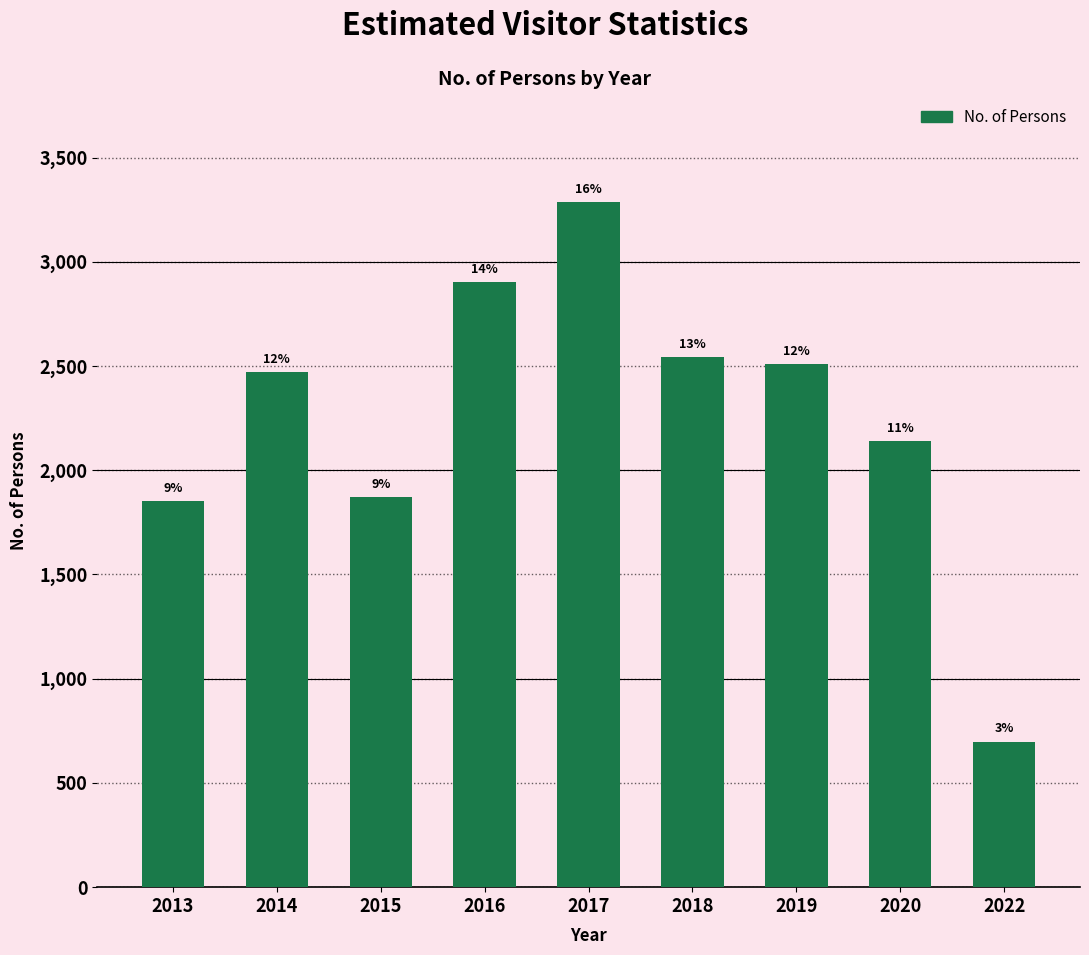

How many bars are there in total?

9